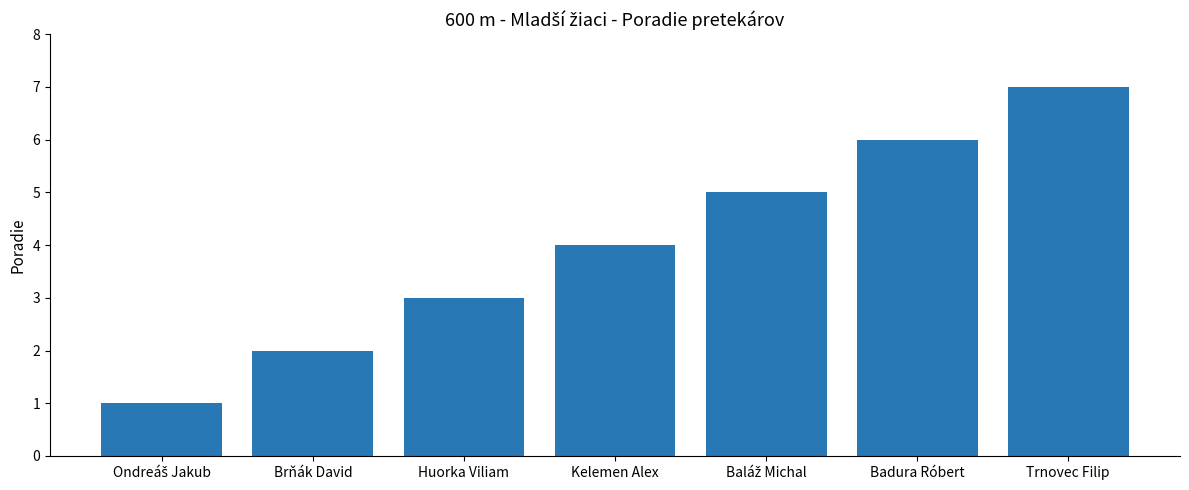

What is the label of the 5th bar from the right?

Huorka Viliam